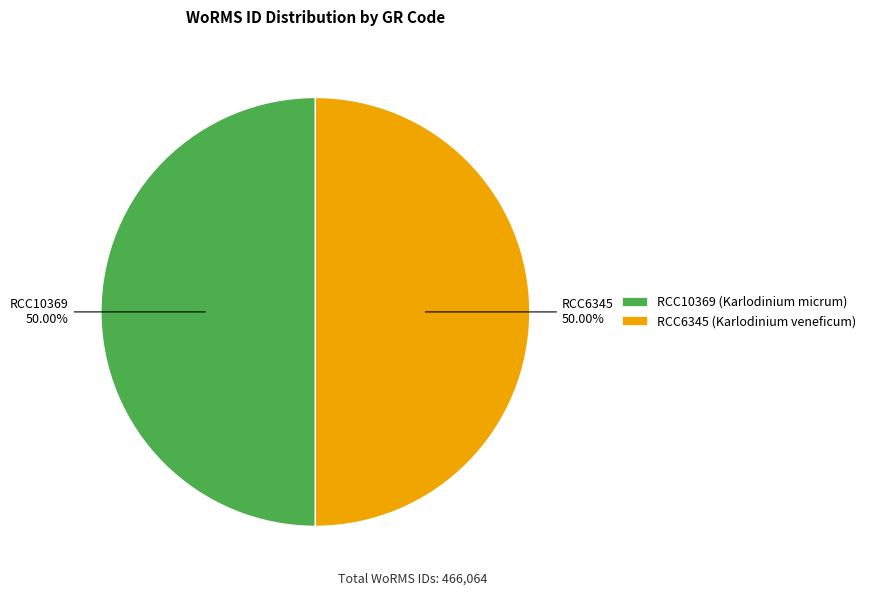

Approximately how many times larger is the value at RCC6345 compared to RCC10369?

1.0